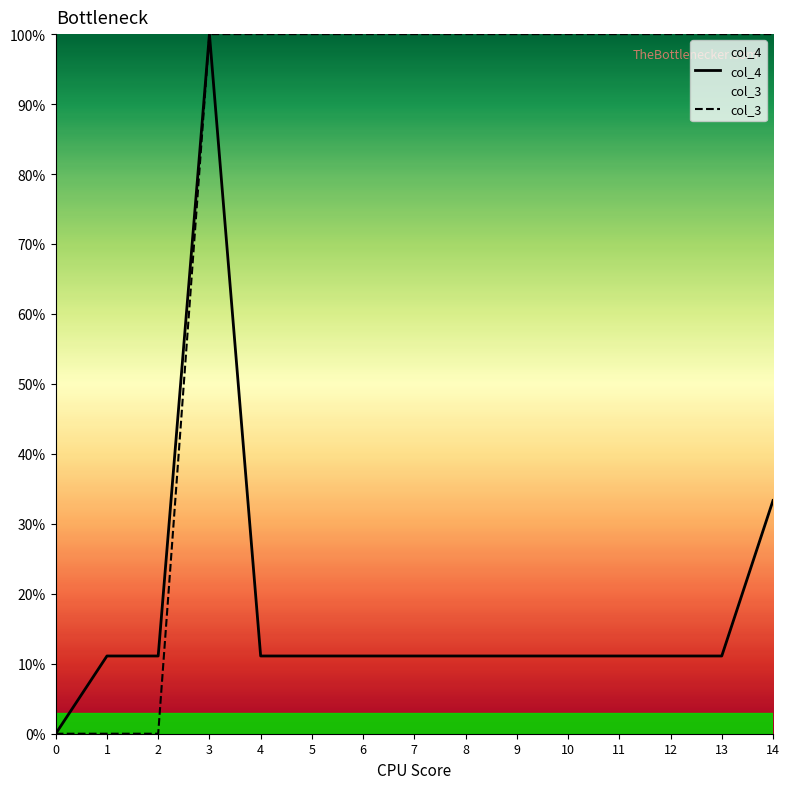

True or false: col_3 and col_4 cross at least once.

False